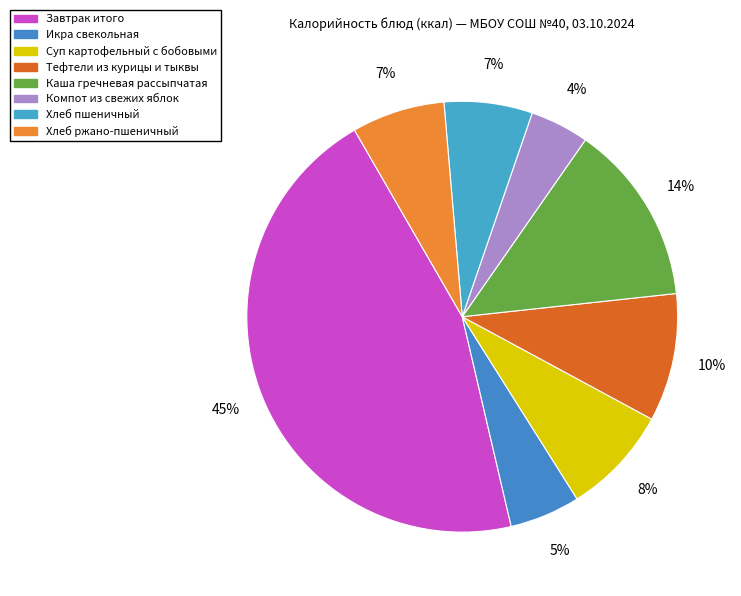

Rank the categories by value from lowest to highest.

Компот из свежих яблок, Икра свекольная, Хлеб пшеничный, Хлеб ржано-пшеничный, Суп картофельный с бобовыми, Тефтели из курицы и тыквы, Каша гречневая рассыпчатая, Завтрак итого